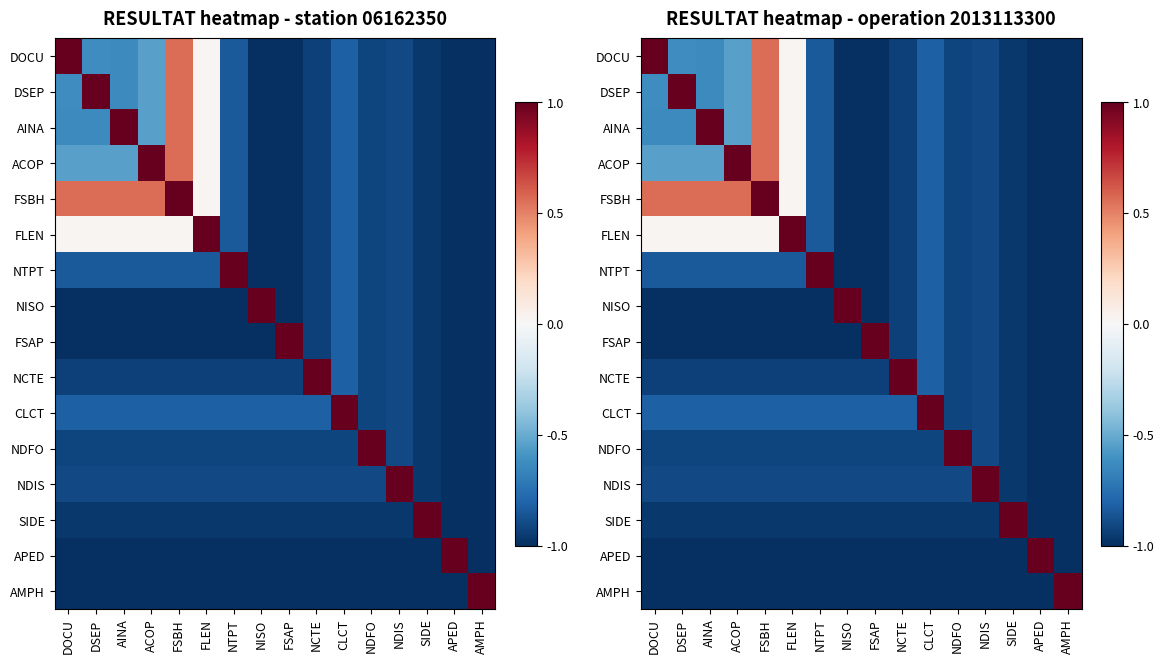

Which series changed the most between ACOP and APED?

ACOP